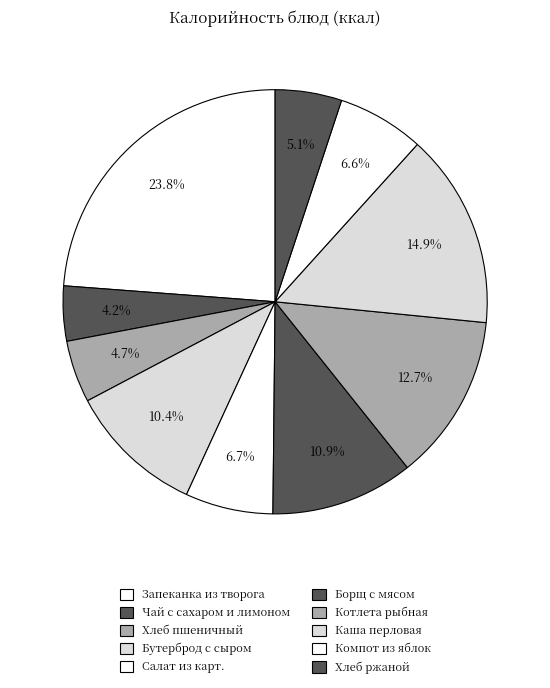

Count the number of slices in the pie.

10